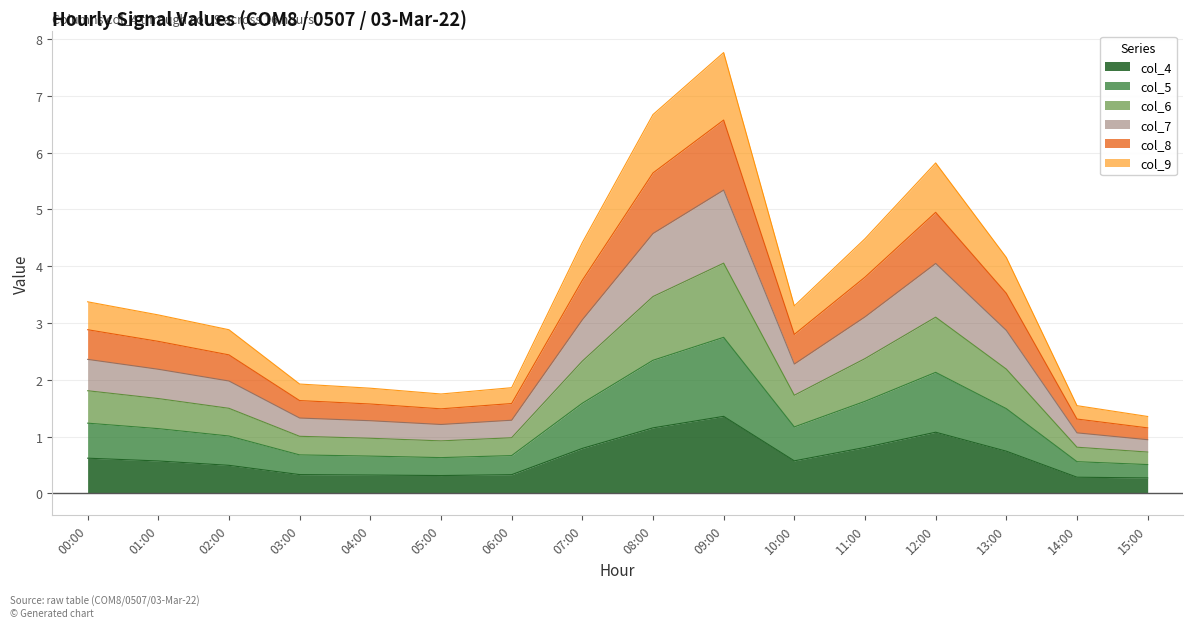

Between 12:00 and 11:00, which is larger?

12:00